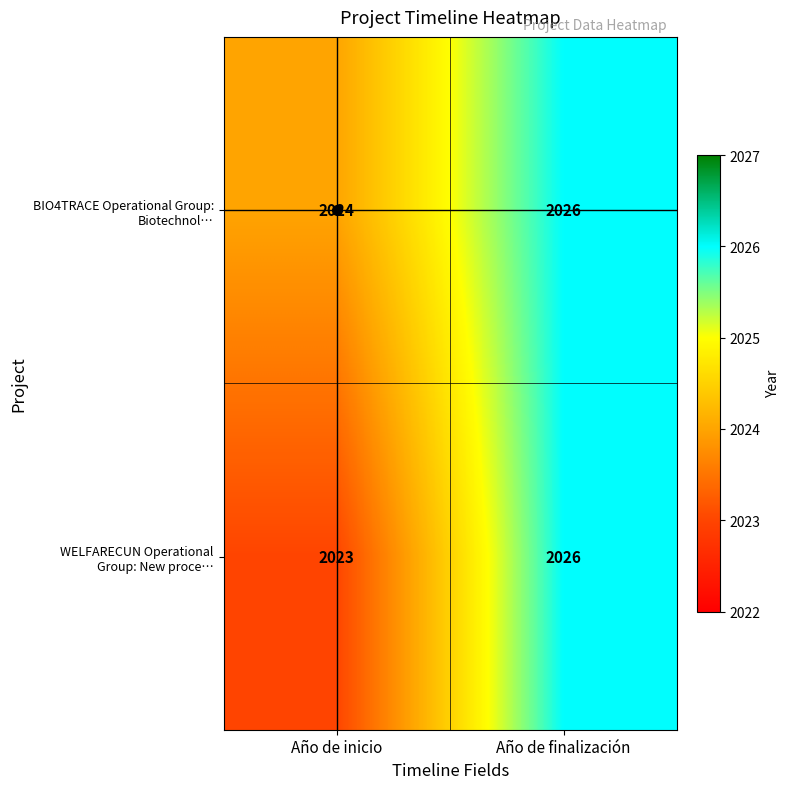

What is the total value across all series at Año de finalización?

4052